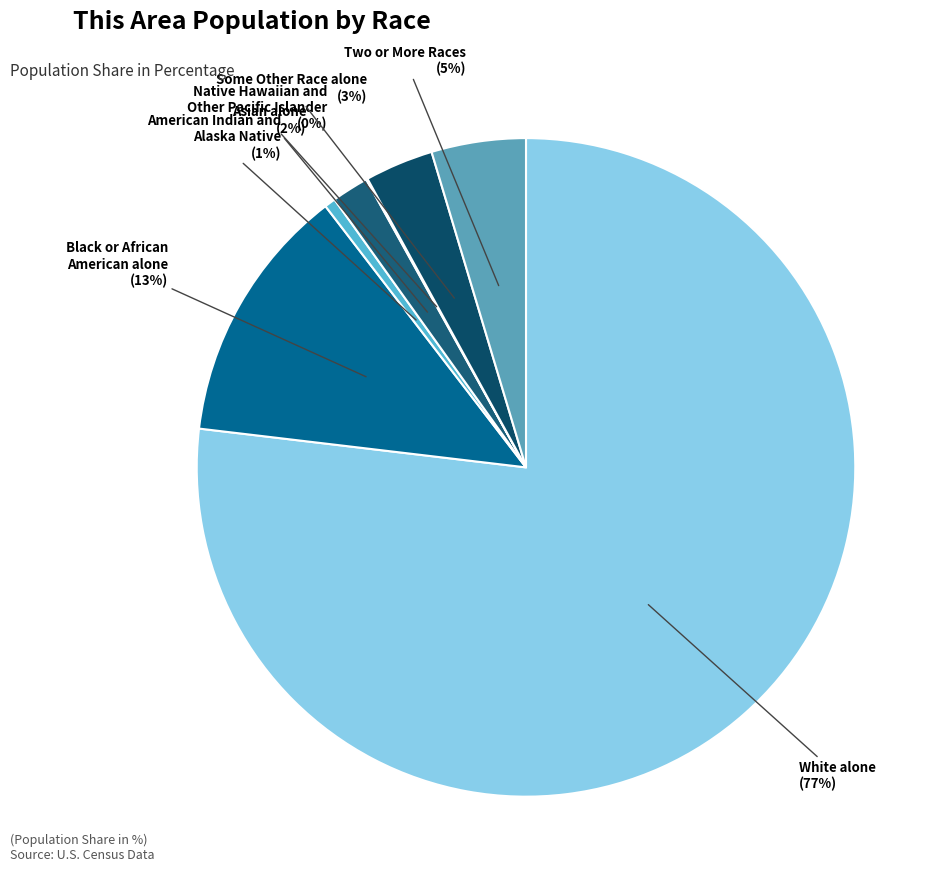

The American Indian and Alaska Native slice represents 1% of the pie. True or false?

True